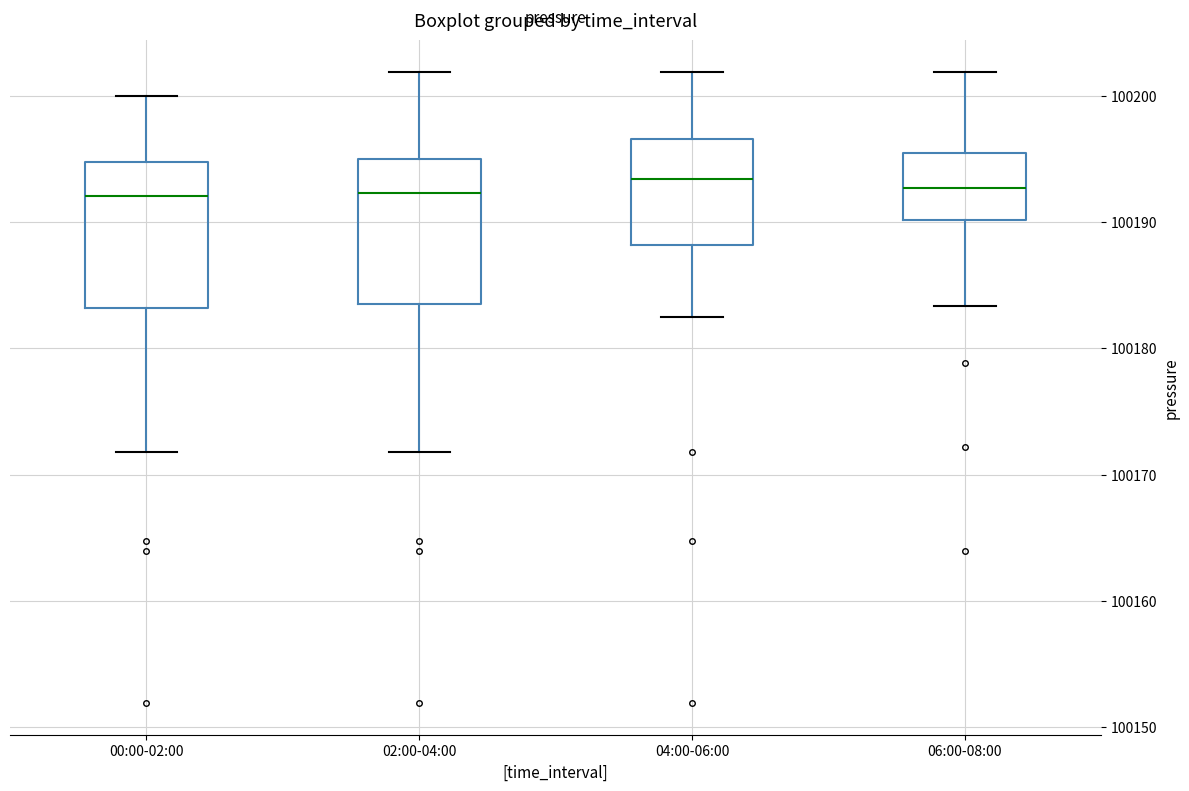

Where does the lower whisker of the box for 00:00-02:00 end on the y-axis? The values are not printed on the chart, so give them approximately, as read against the axis.

100172